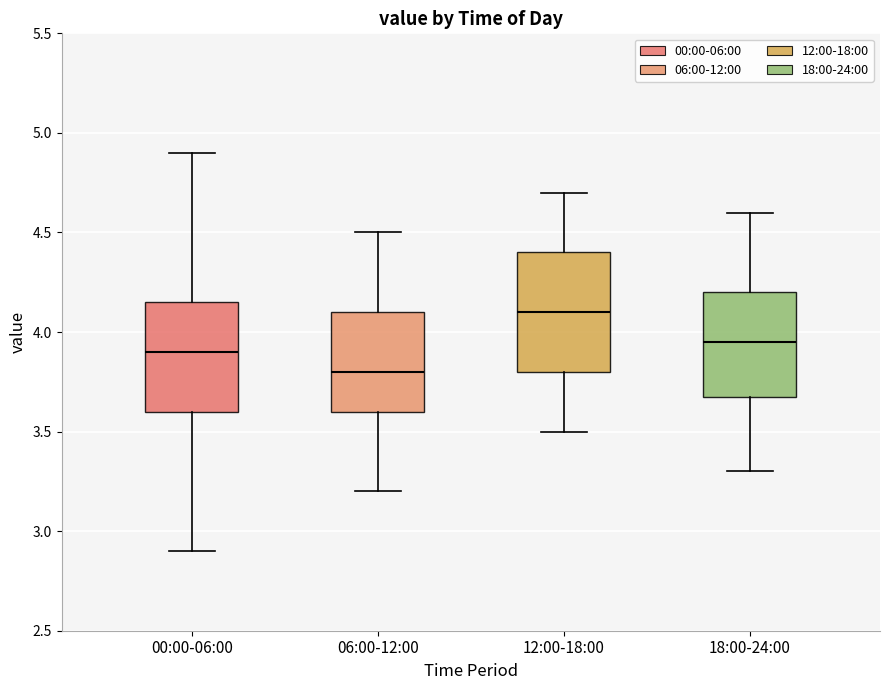

Reading left to right, read every box against the y-axis: the position of its median line, the range the box covers, and the ends of its whiskers. The values are not printed on the chart, so give them approximately, as read against the axis.

00:00-06:00: median 3.90, box 3.60 to 4.15, whiskers 2.90 to 4.90
06:00-12:00: median 3.80, box 3.60 to 4.10, whiskers 3.20 to 4.50
12:00-18:00: median 4.10, box 3.80 to 4.40, whiskers 3.50 to 4.70
18:00-24:00: median 3.95, box 3.70 to 4.20, whiskers 3.30 to 4.60